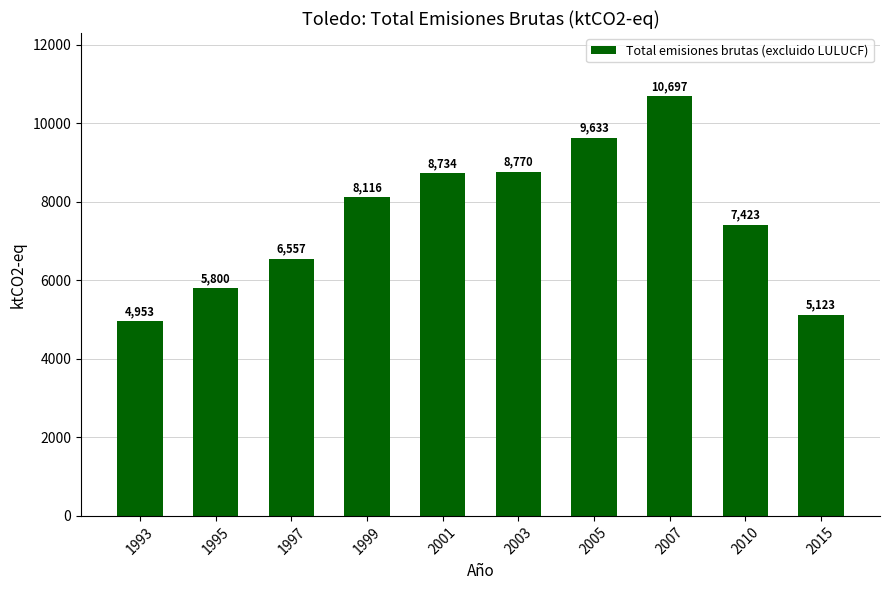

Where does the data first go above 8116?

1999